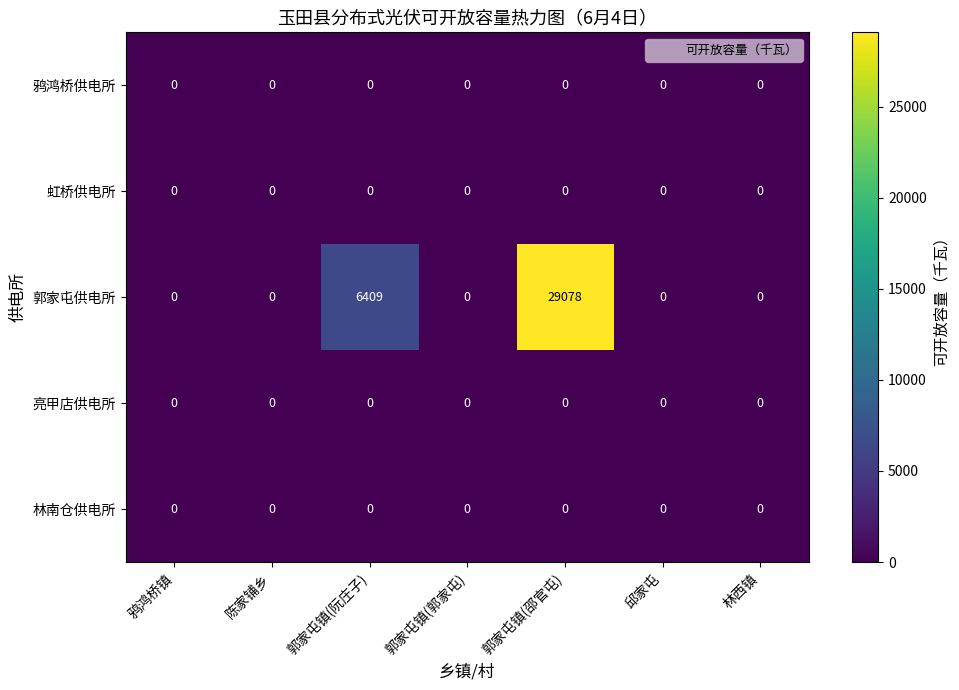

At which category does the chart reach its peak across all series?

郭家屯镇(邵官屯)